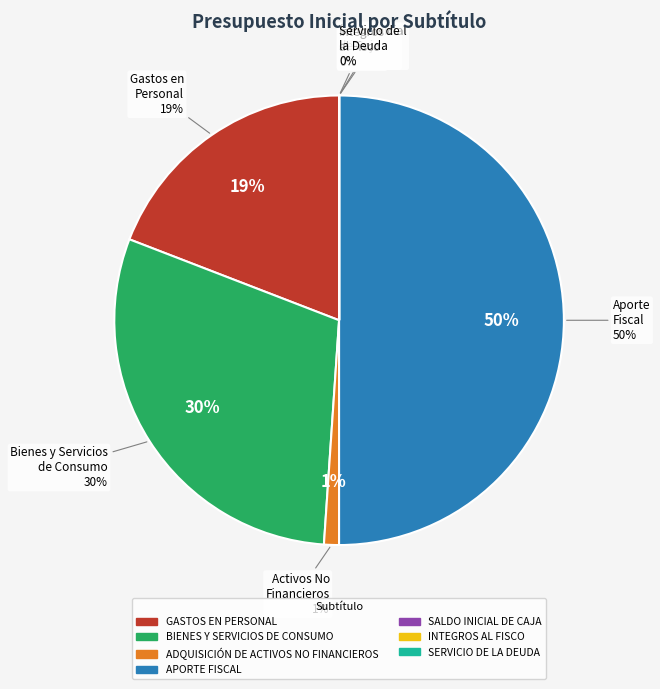

How many slices are in this pie chart?

7